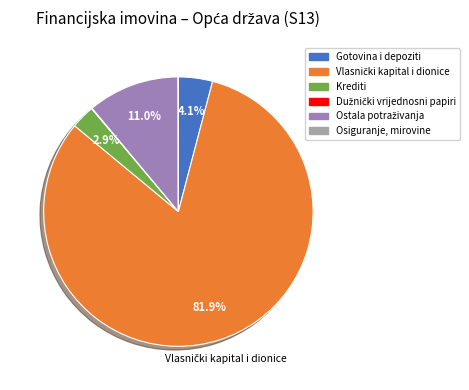

Does Krediti represent more than half of the total?

No